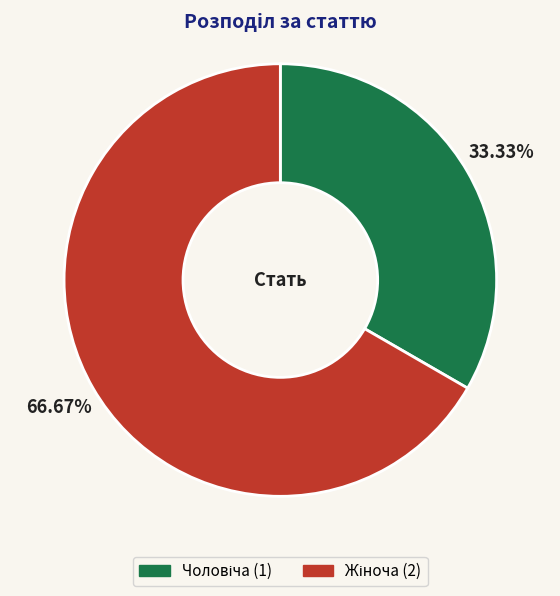

Count the number of slices in the pie.

2